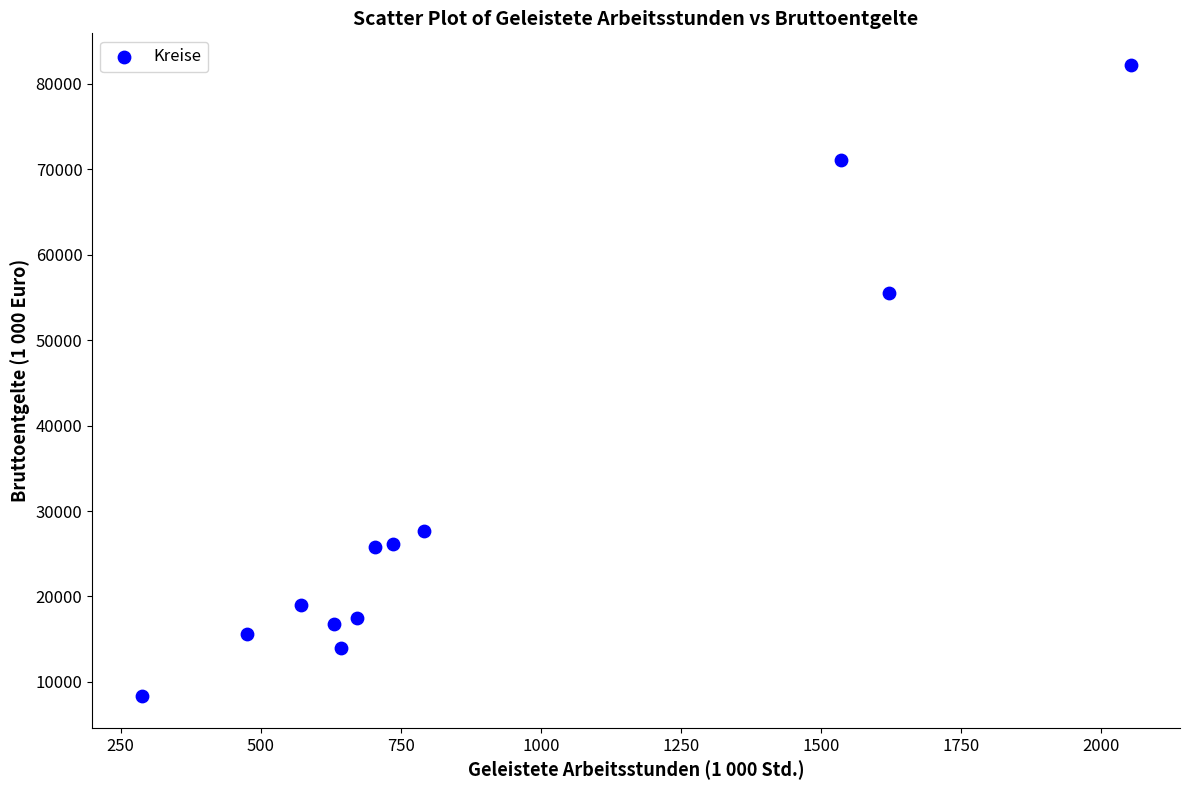

What Y value in the scatter plot is closest to 45255?

55510.3